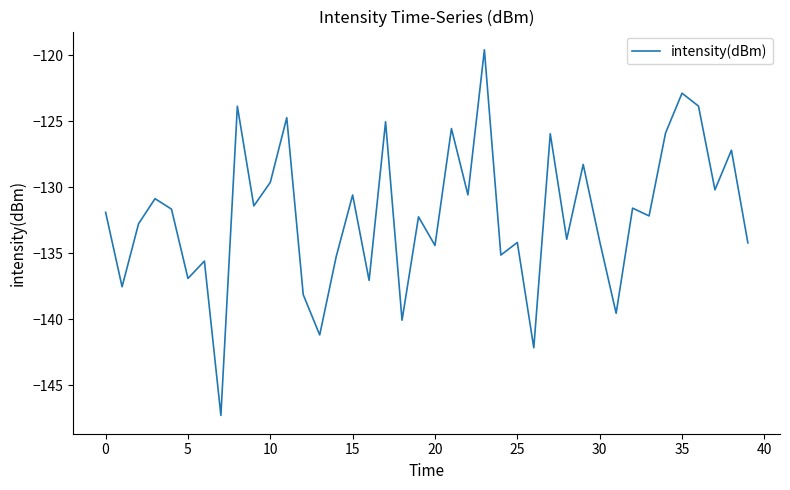

What is the difference between the maximum and second lowest values?

22.6